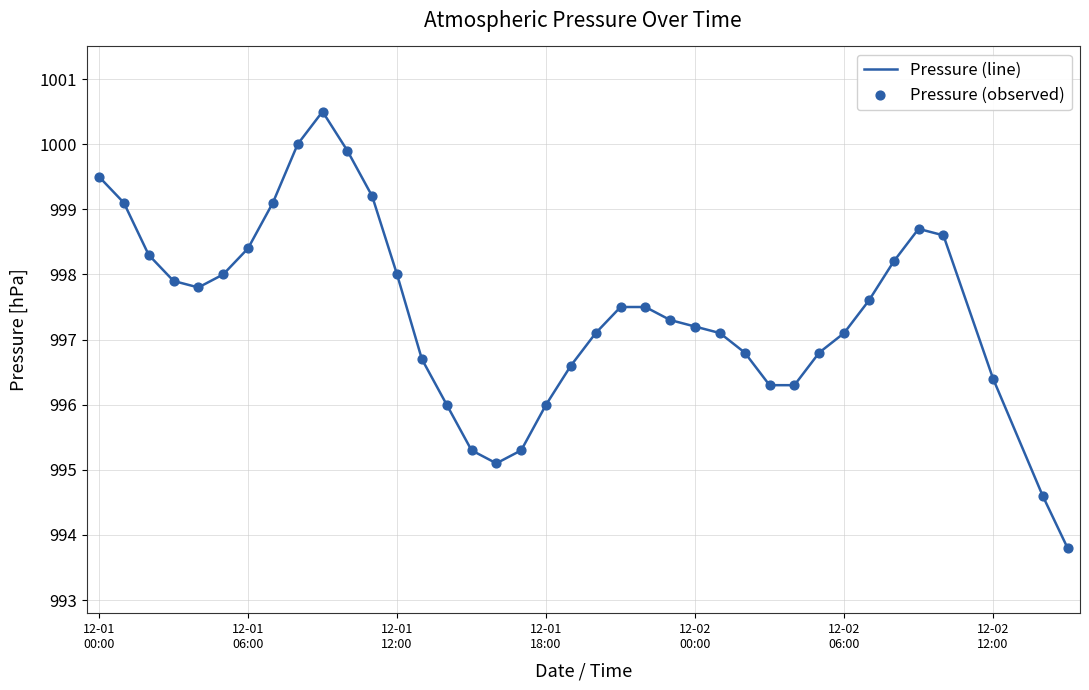

What is the smallest value displayed?

993.8